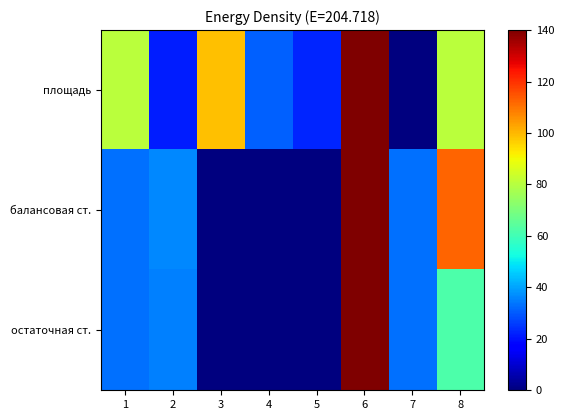

At which category is the sum across all series the highest?

6